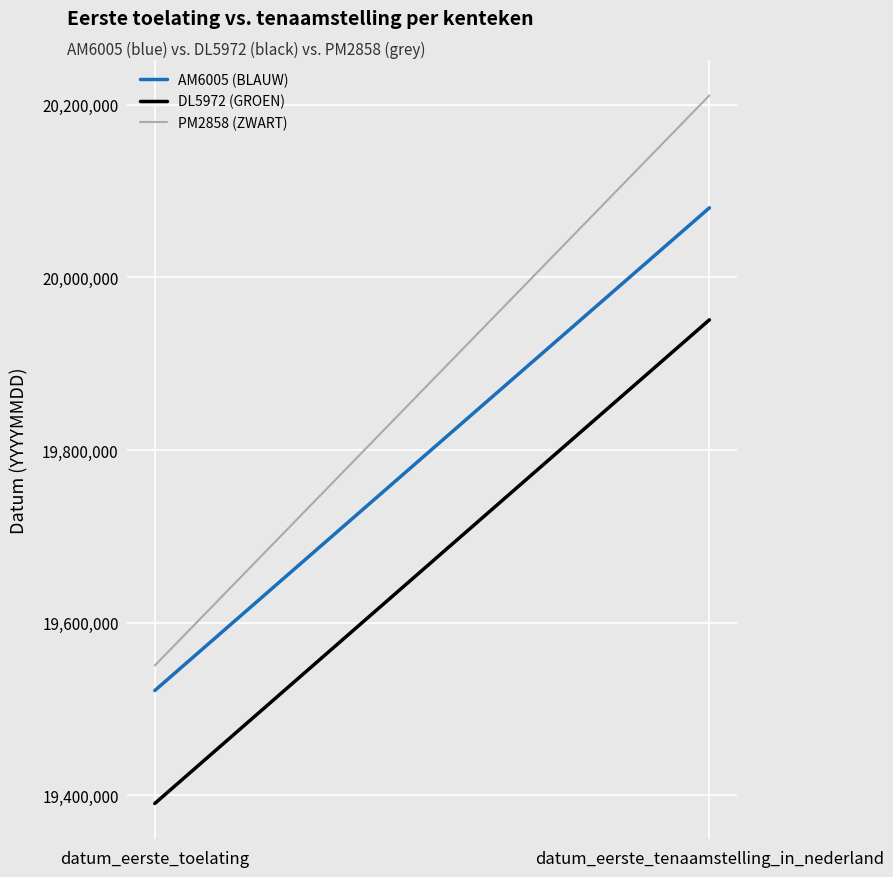

Which series has the largest total across all categories?

PM2858 (ZWART)